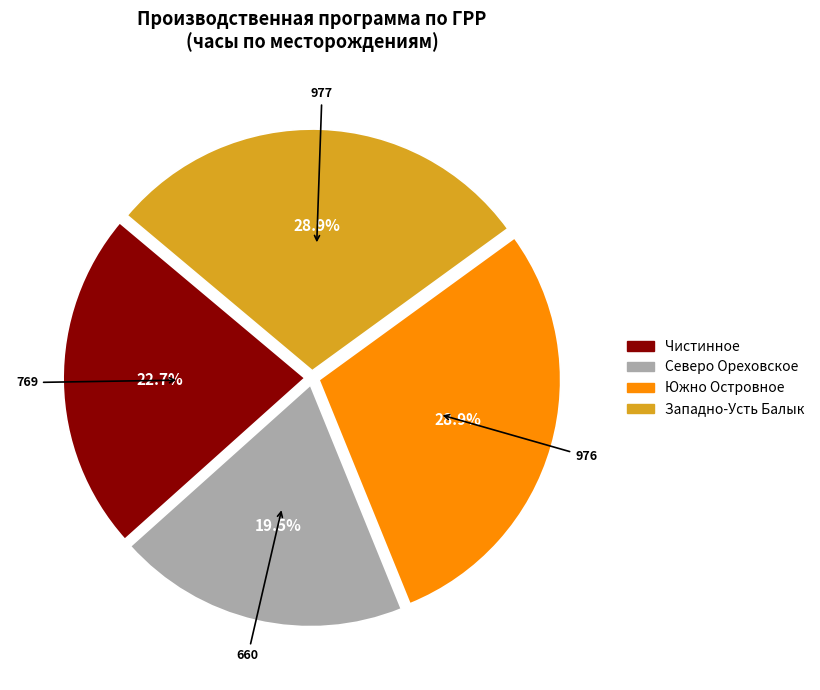

Does any single category account for the majority?

No